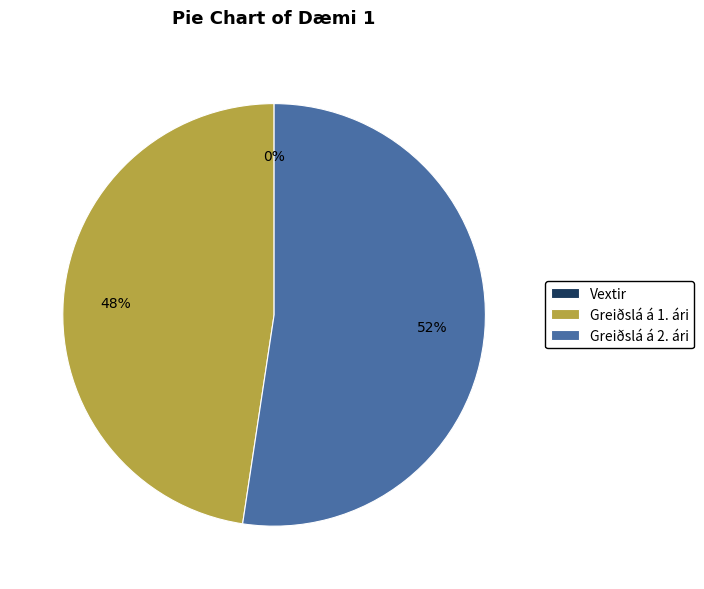

Does Greiðslá á 2. ári represent more than half of the total?

Yes